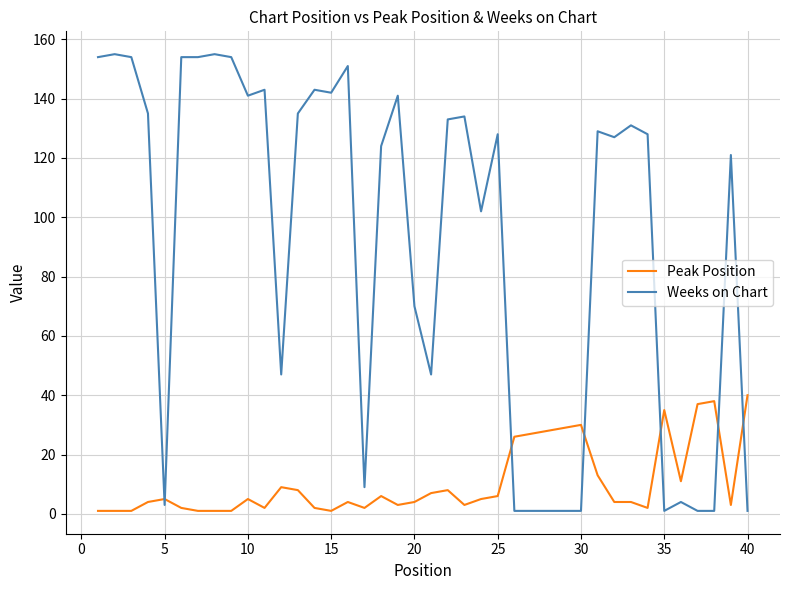

True or false: Weeks on Chart and Peak Position intersect in this chart.

True